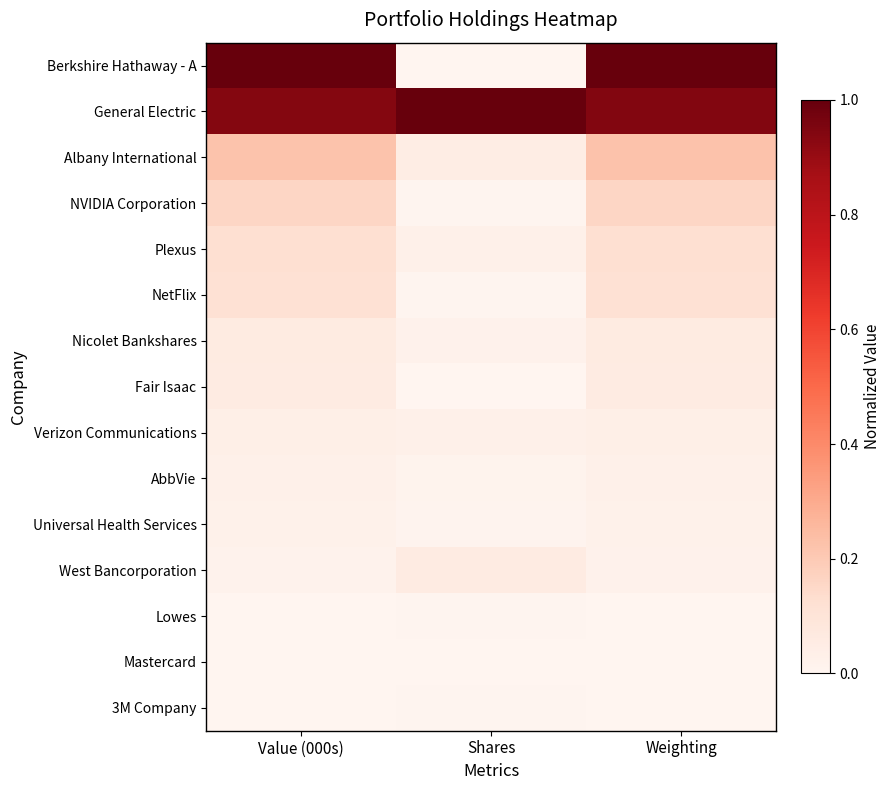

At which category is the sum across all series the highest?

Weighting